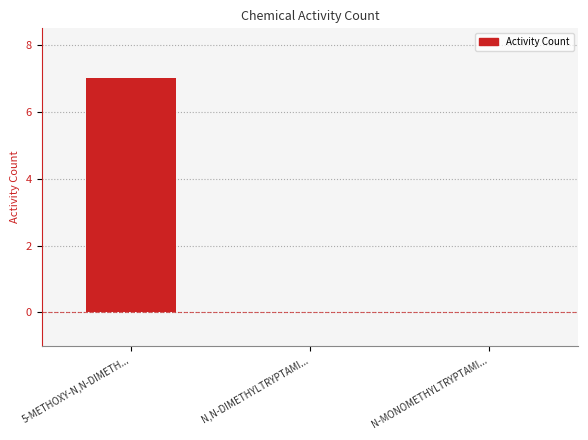

How many distinct data groups are displayed?

1